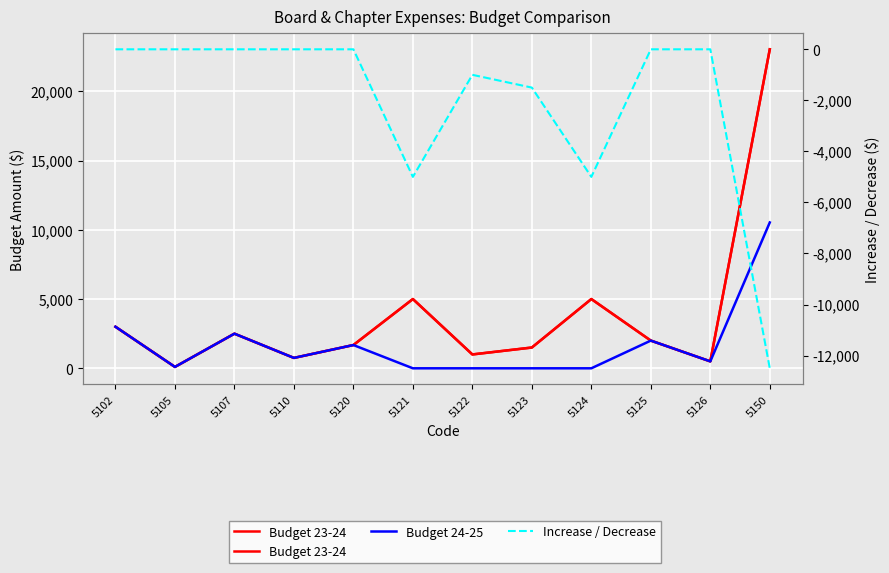

At which label does Budget 23-24 reach its peak?

5150